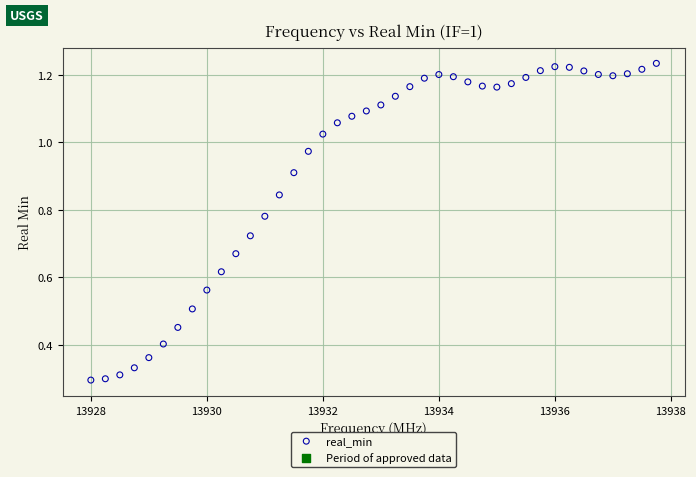

What is the range of X values (max minus min)?

9.8